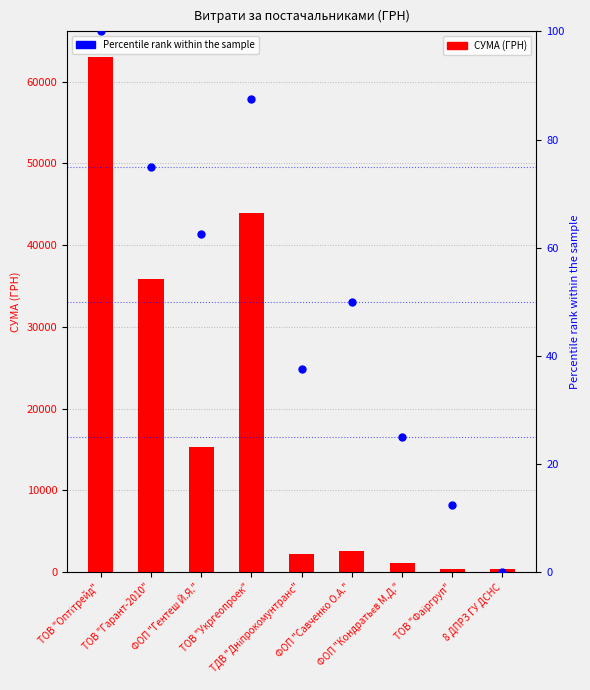

What is the label of the 4th bar from the left?

ТОВ "Укргеопроек"